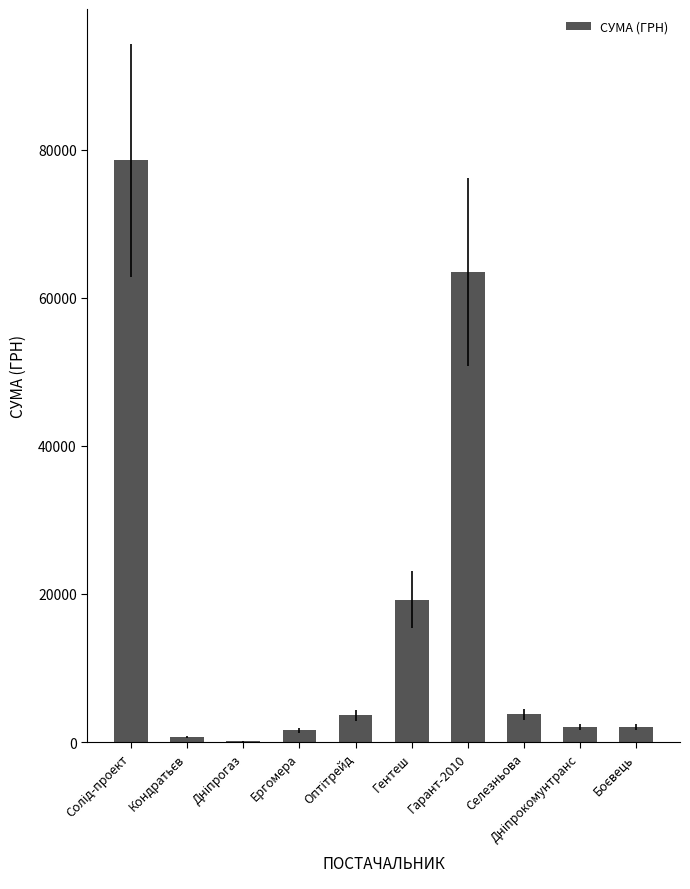

What is the maximum value shown in the chart?

78600.0